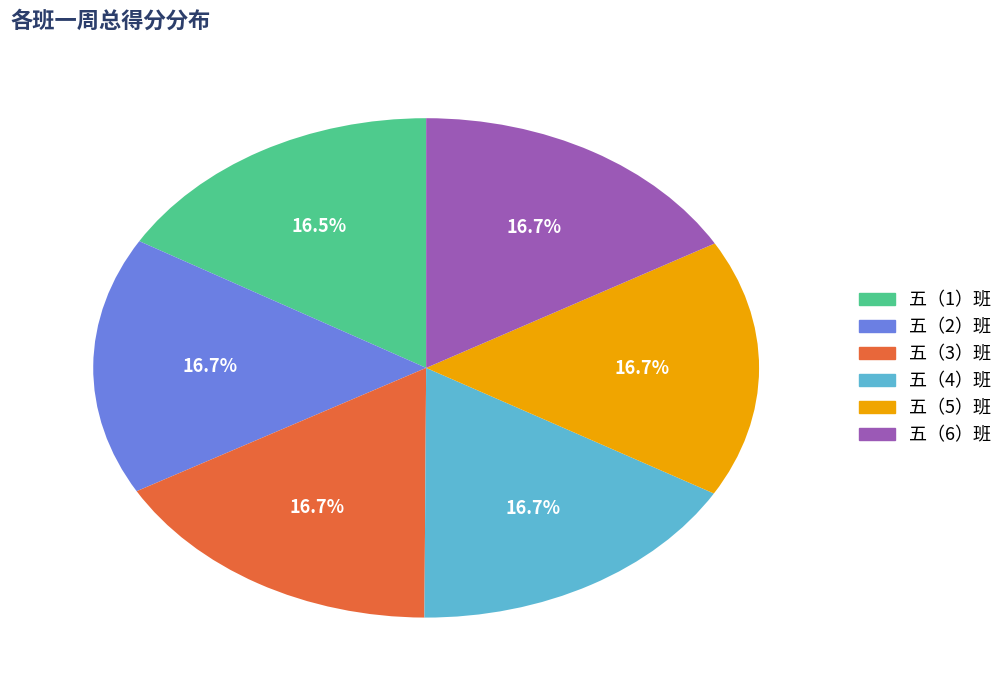

The 五（4）班 slice represents 28% of the pie. True or false?

False